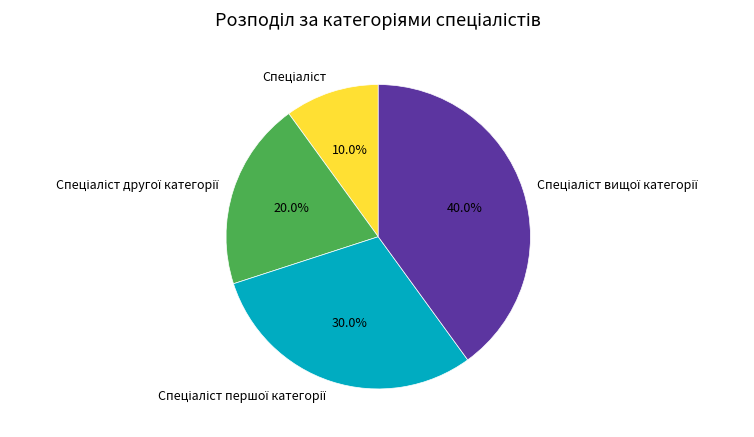

Does any single category account for the majority?

No